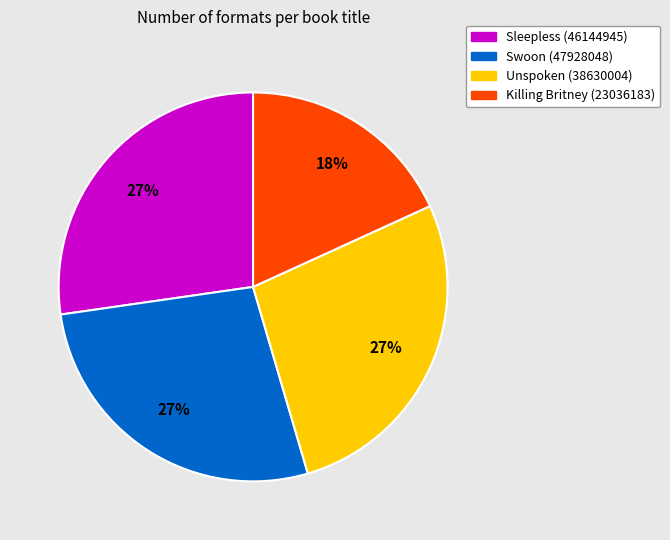

Count the number of slices in the pie.

4